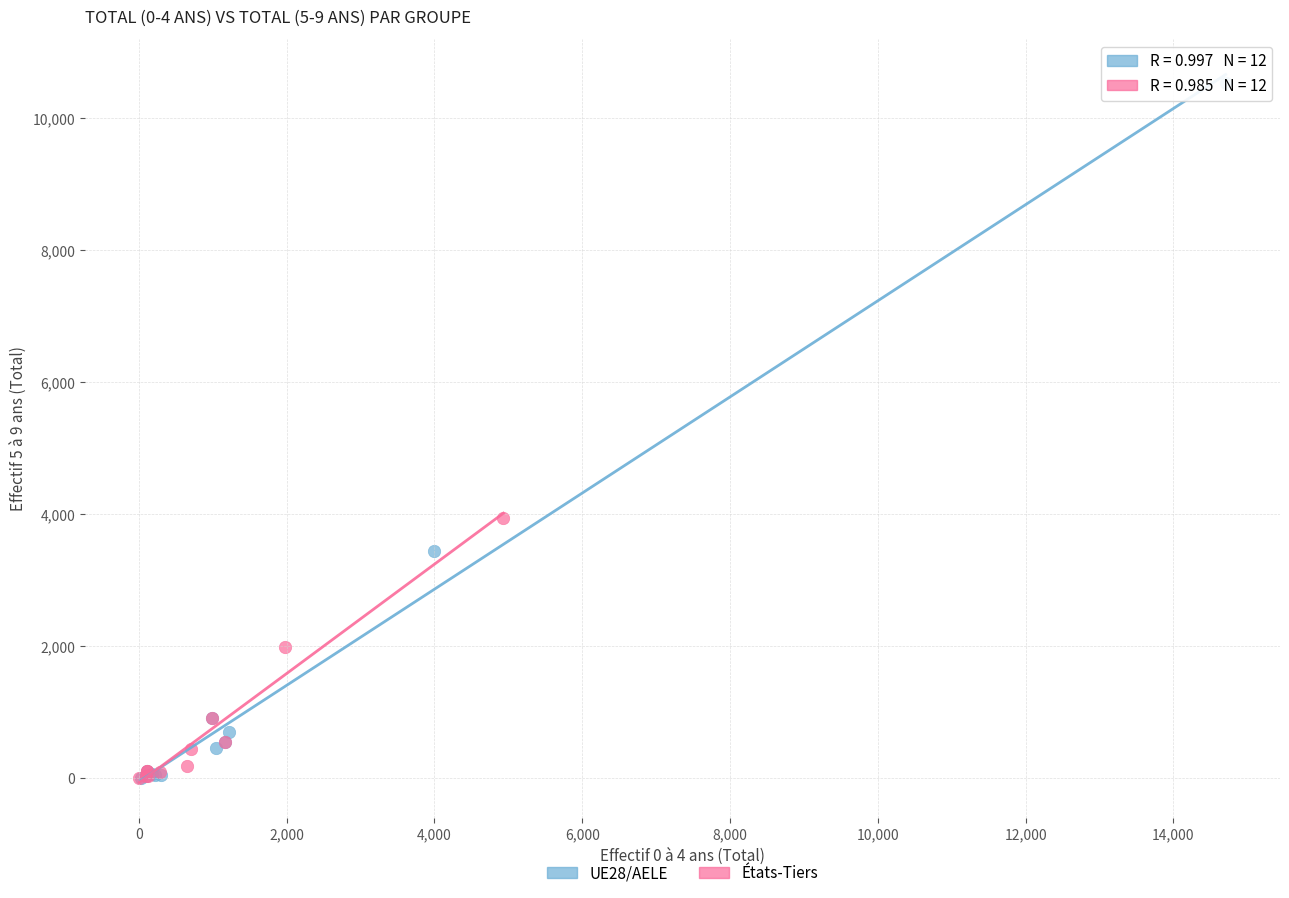

Which series has the widest spread of Y values?

UE28/AELE